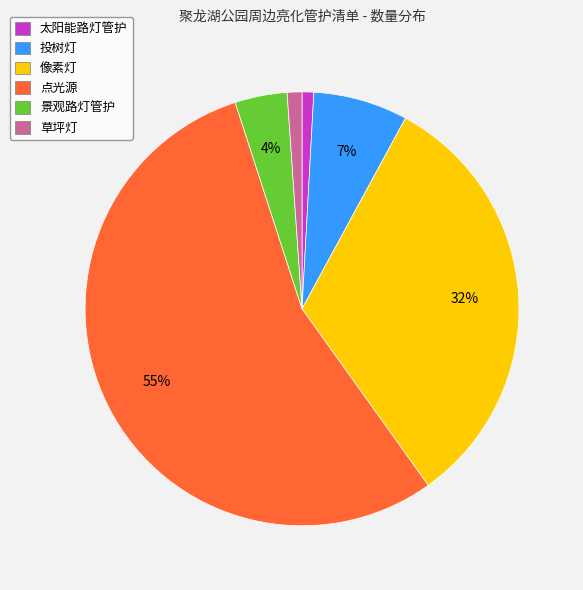

Between 像素灯 and 点光源, which is larger?

点光源